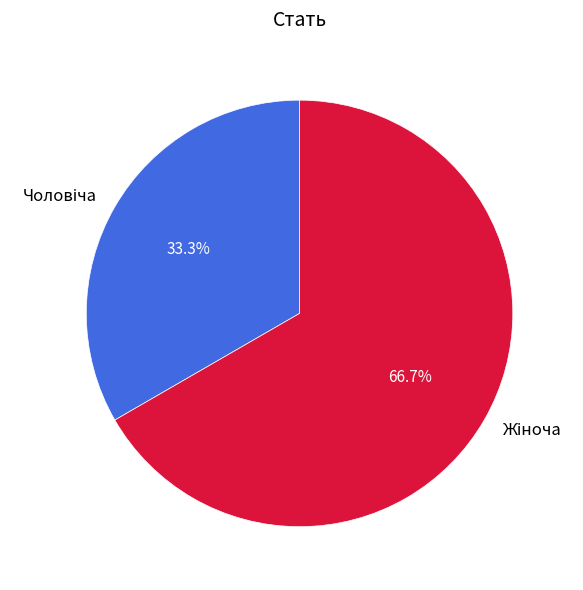

Count the number of slices in the pie.

2